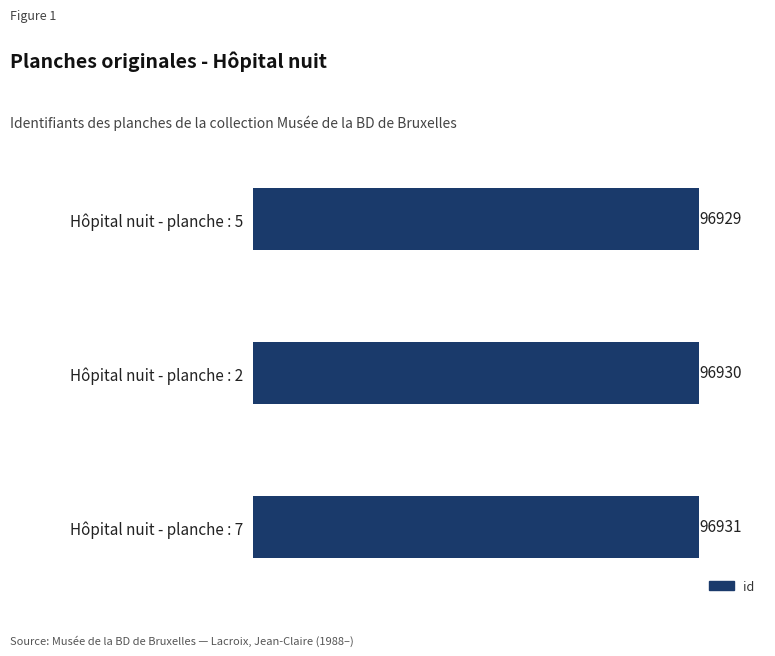

Rank the categories by value from lowest to highest.

Hôpital nuit - planche : 5, Hôpital nuit - planche : 2, Hôpital nuit - planche : 7